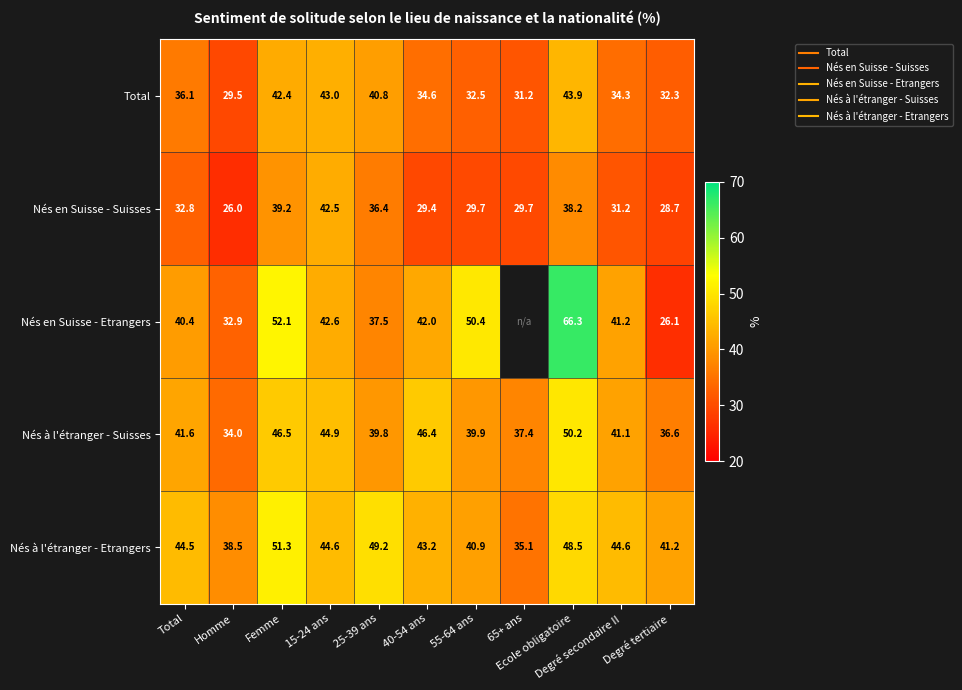

What is the difference between the Nés à l'étranger - Suisses values at Degré secondaire II and Homme?

7.1